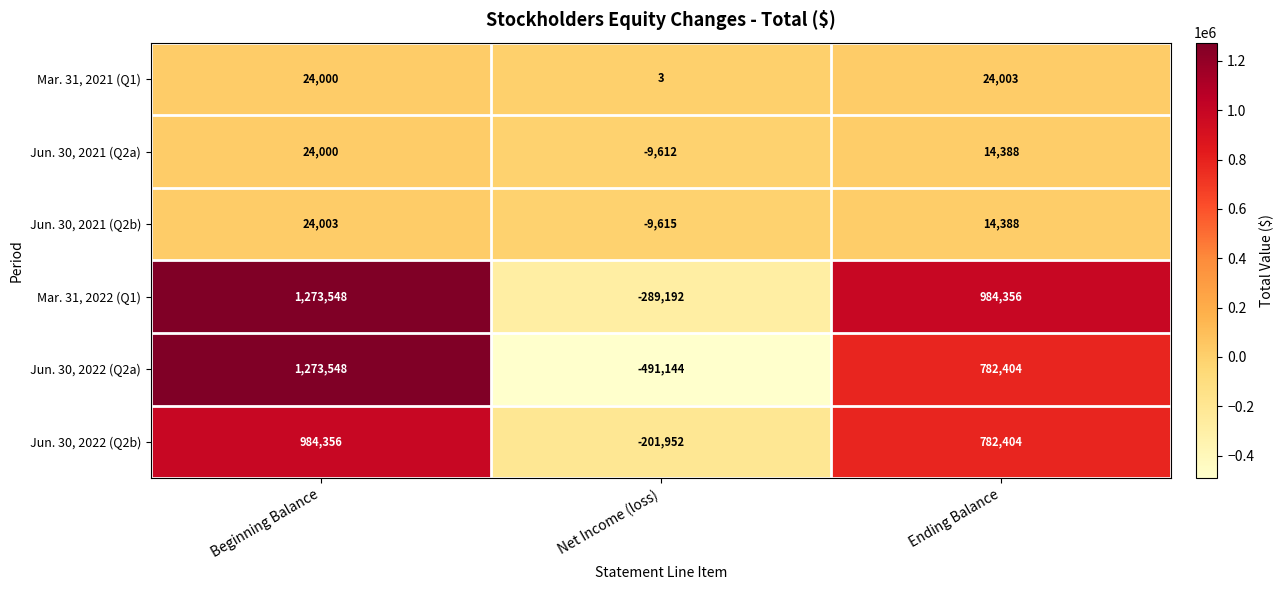

What value does the Mar. 31, 2021 (Q1) series have at Beginning Balance, to the nearest 50?

24000